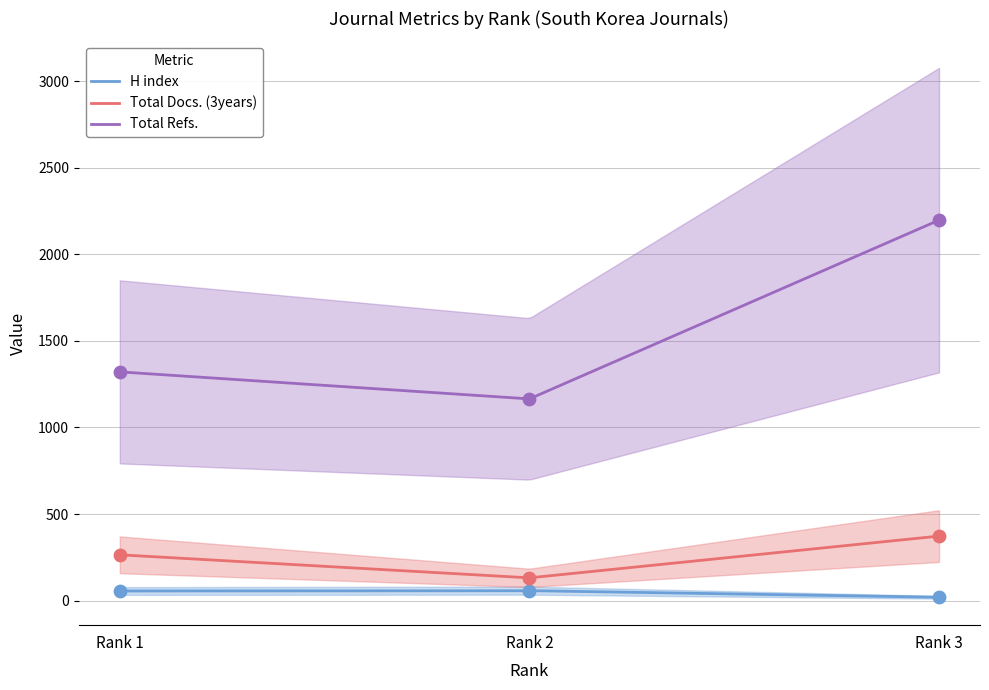

Which series has the largest total across all categories?

Total Refs.